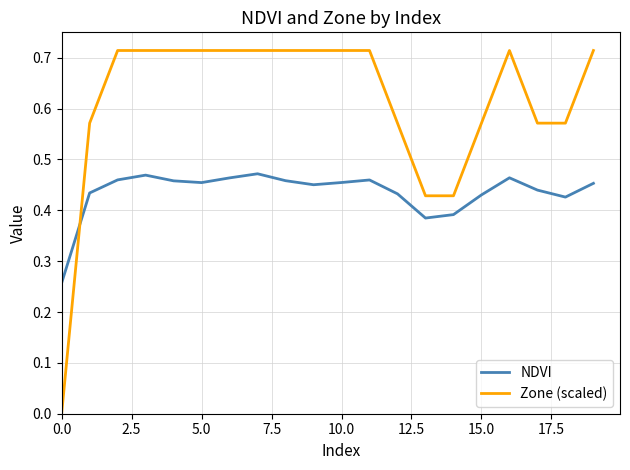

Which series ends up on top after the final intersection of NDVI and Zone (scaled)?

Zone (scaled)